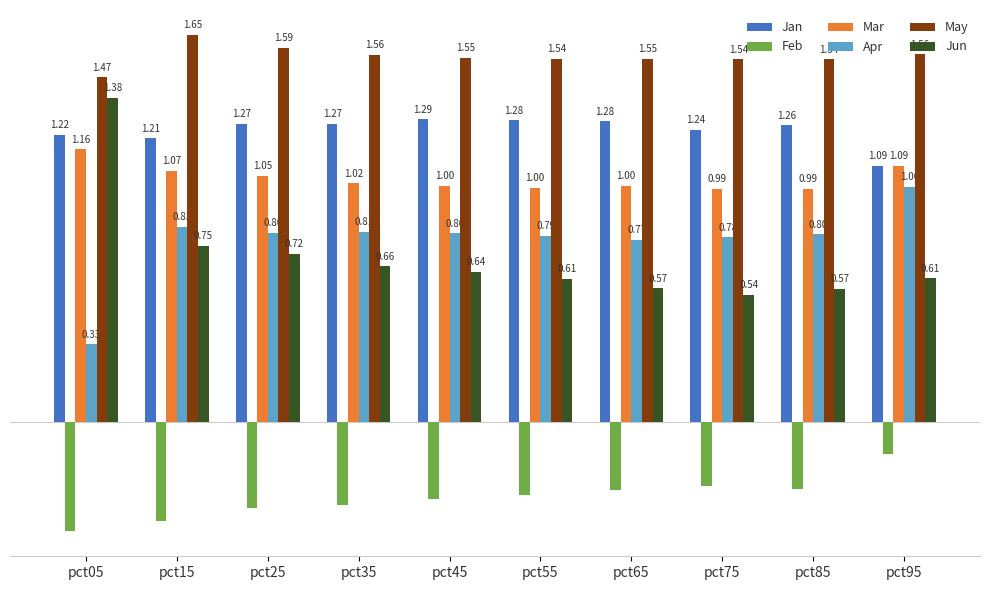

Rank the series by their maximum value, from lowest to highest.

Feb, Apr, Mar, Jan, Jun, May